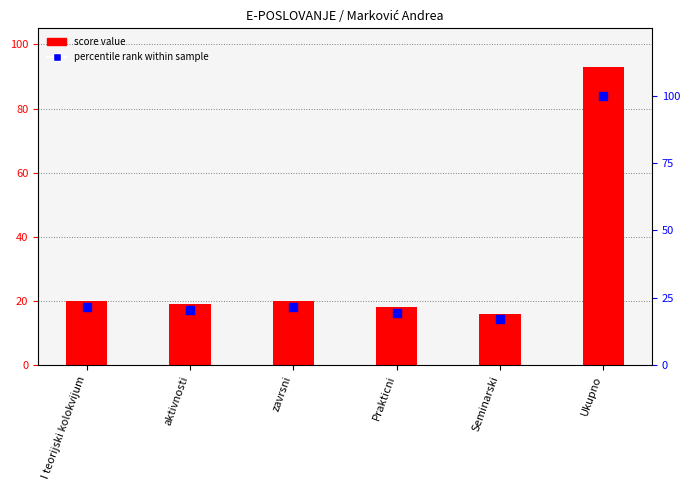

Is the value of score value at zavrsni greater than the value of percentile rank at Ukupno?

No